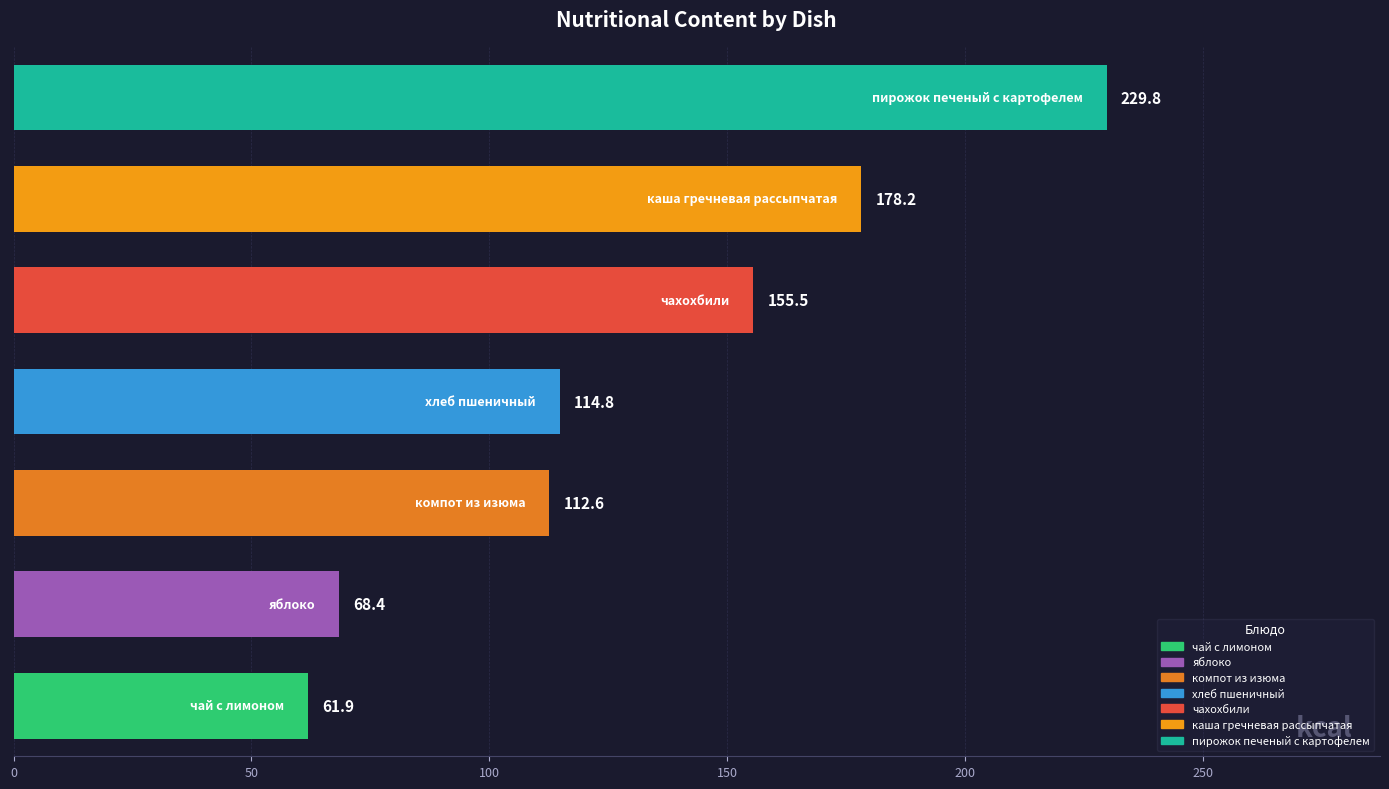

Does the chart contain any negative values?

No